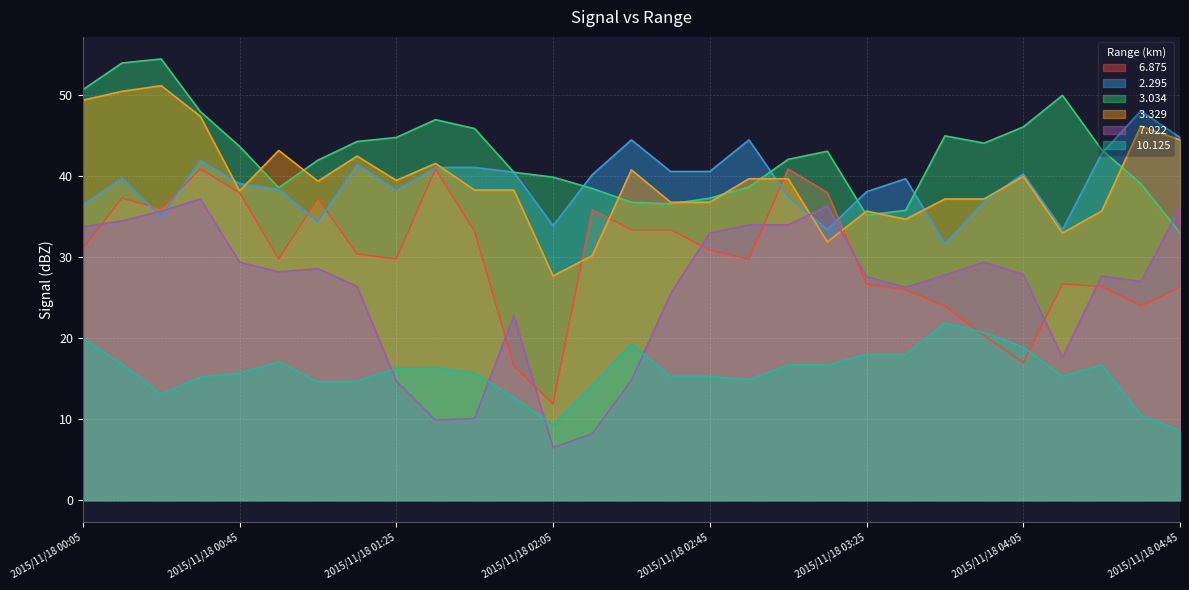

What is the label of the 20th point from the left?

2015/11/18 03:15